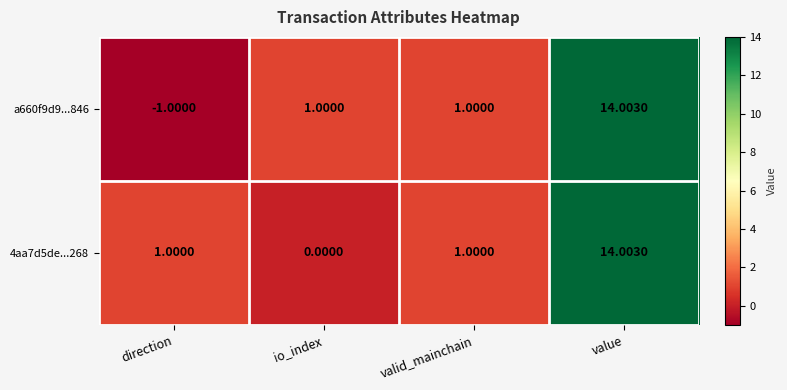

Is the value of 4aa7d5de...268 at valid_mainchain greater than the value of a660f9d9...846 at direction?

Yes